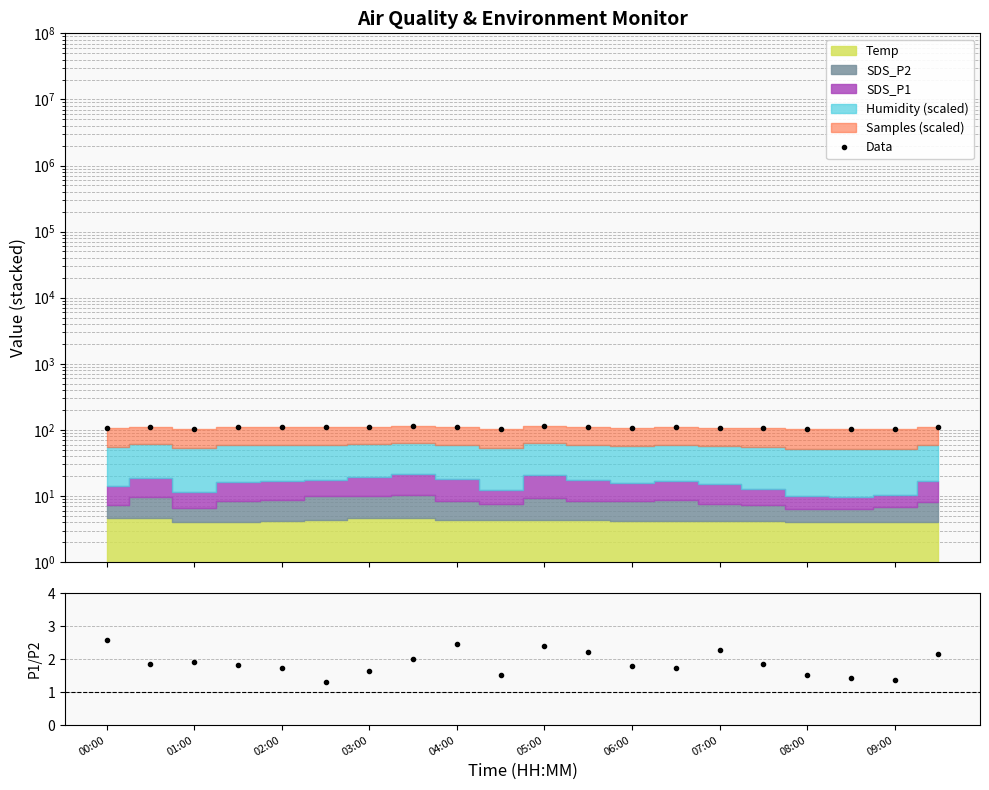

Which series has the largest range (max minus min)?

Data